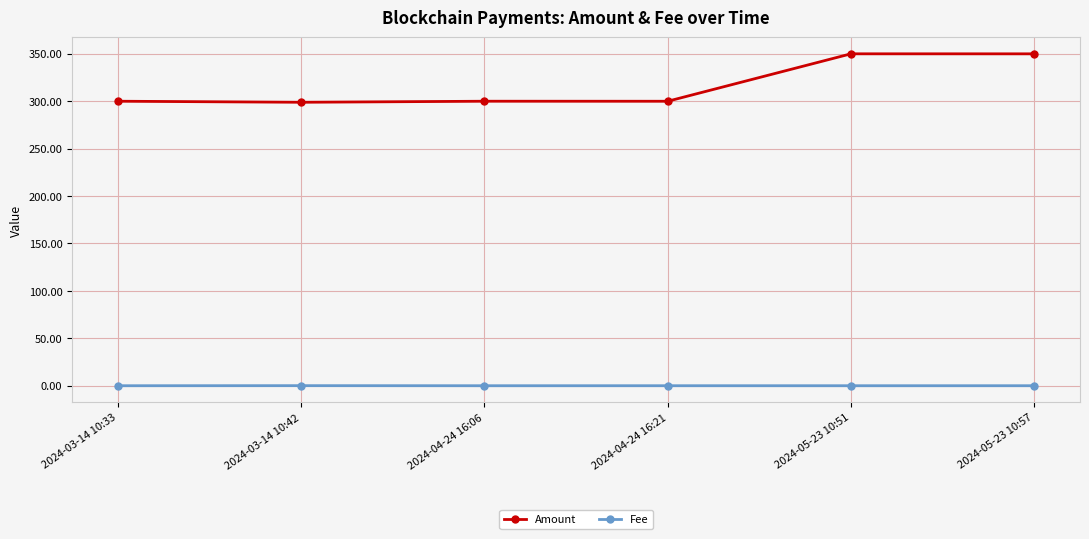

What is the minimum value for Amount?

298.9